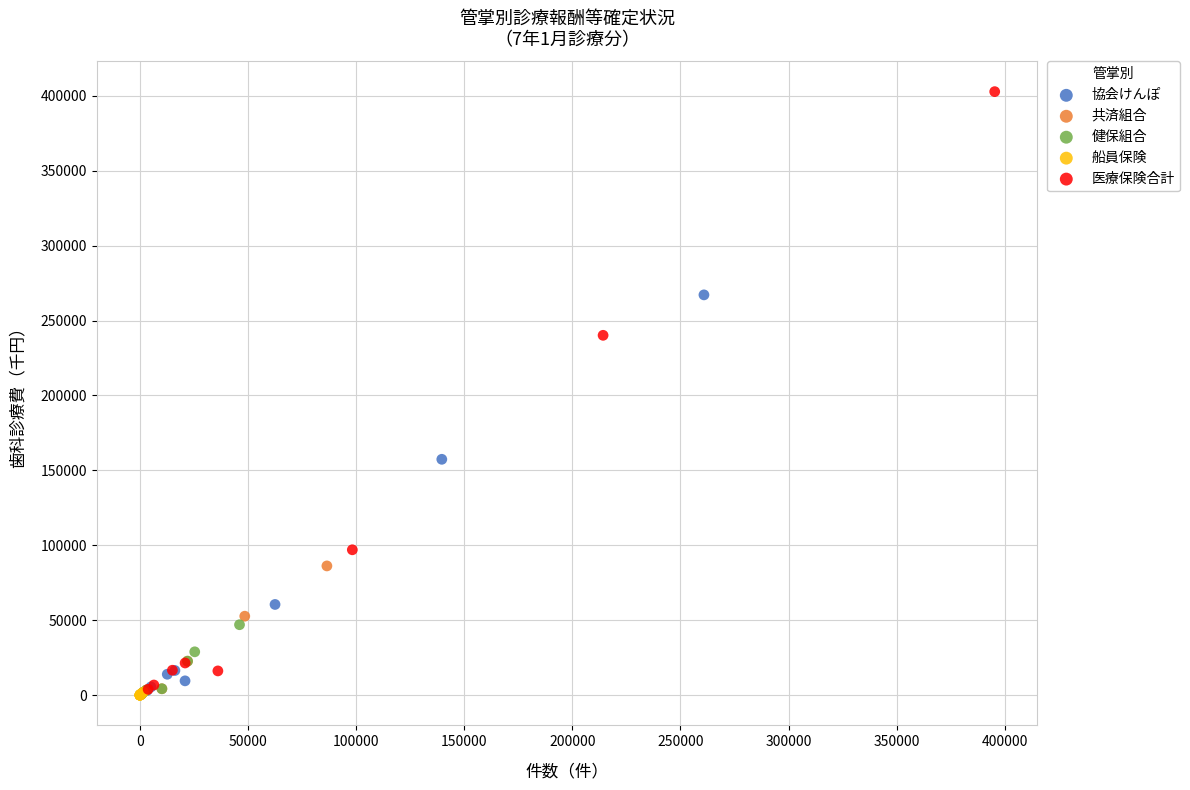

Which series contains the highest Y value?

医療保険合計